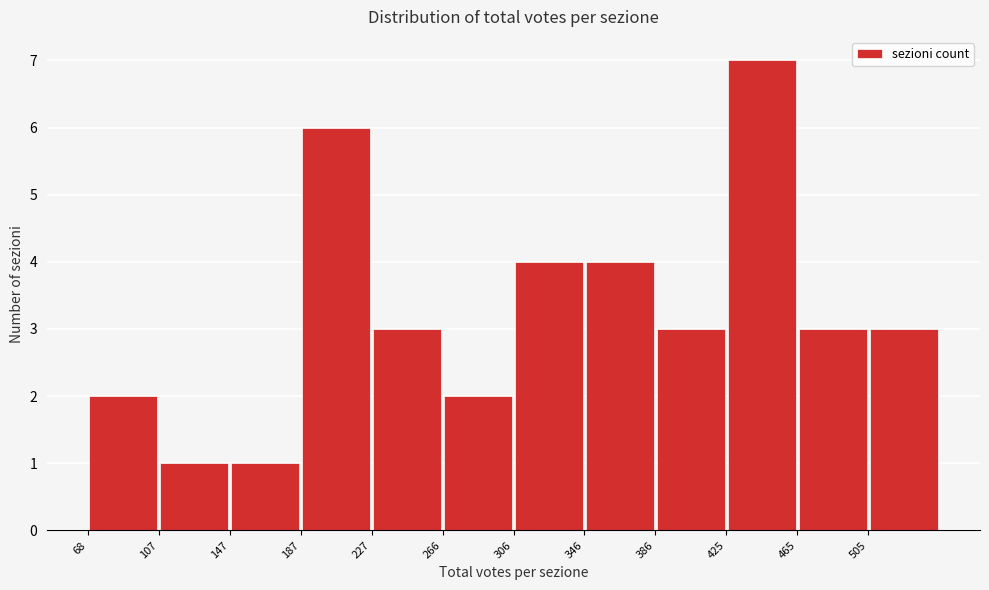

Reading left to right, transcribe this chart: for each bar, give the range it covers on the x-axis and its height. Neither the bar edges nor the heights are printed on the chart, so give them approximately, as read against the axes.

70 to 110: 2
110 to 150: 1
150 to 185: 1
185 to 225: 6
225 to 265: 3
265 to 305: 2
305 to 345: 4
345 to 385: 4
385 to 425: 3
425 to 465: 7
465 to 505: 3
505 to 545: 3